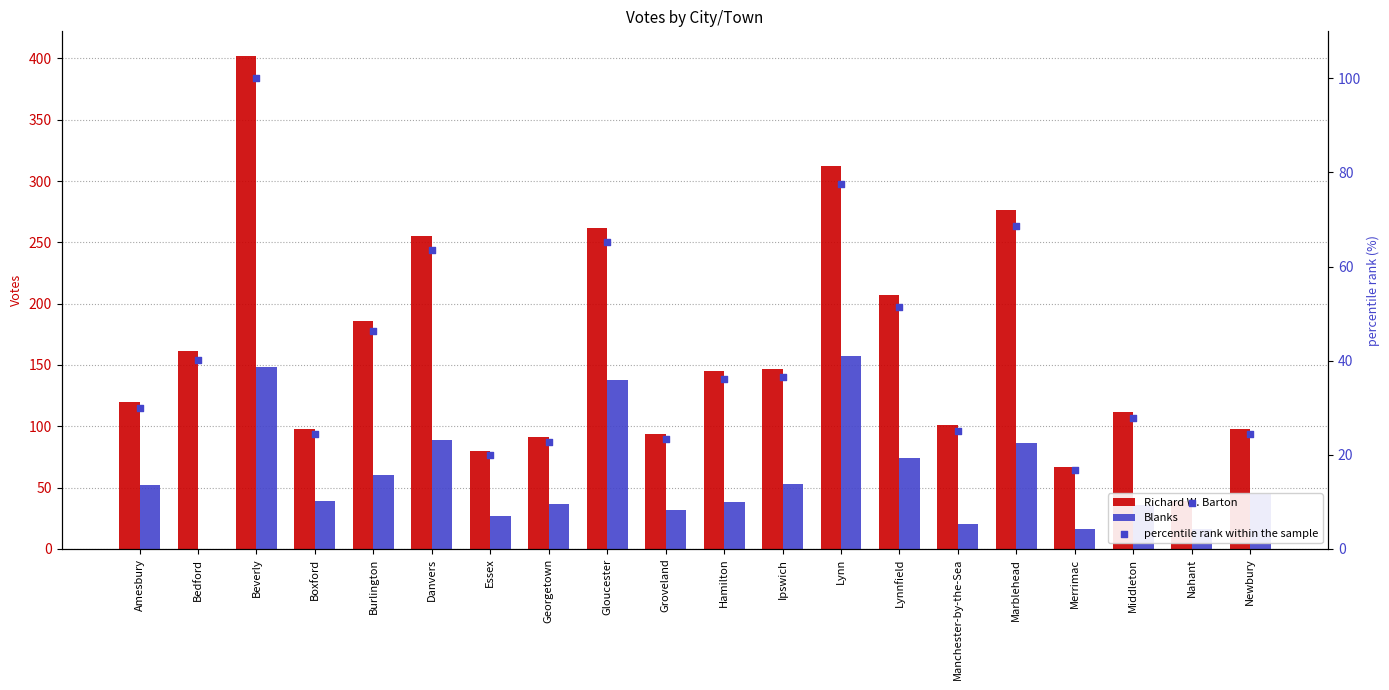

What are all the series names shown in the legend?

Richard W. Barton, Blanks, percentile rank within the sample